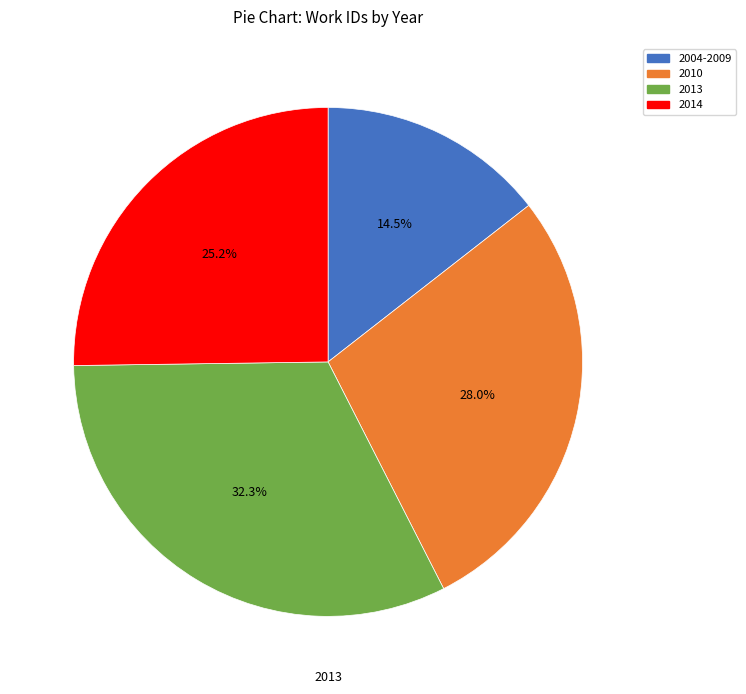

Is there any slice that represents more than half of the pie?

No